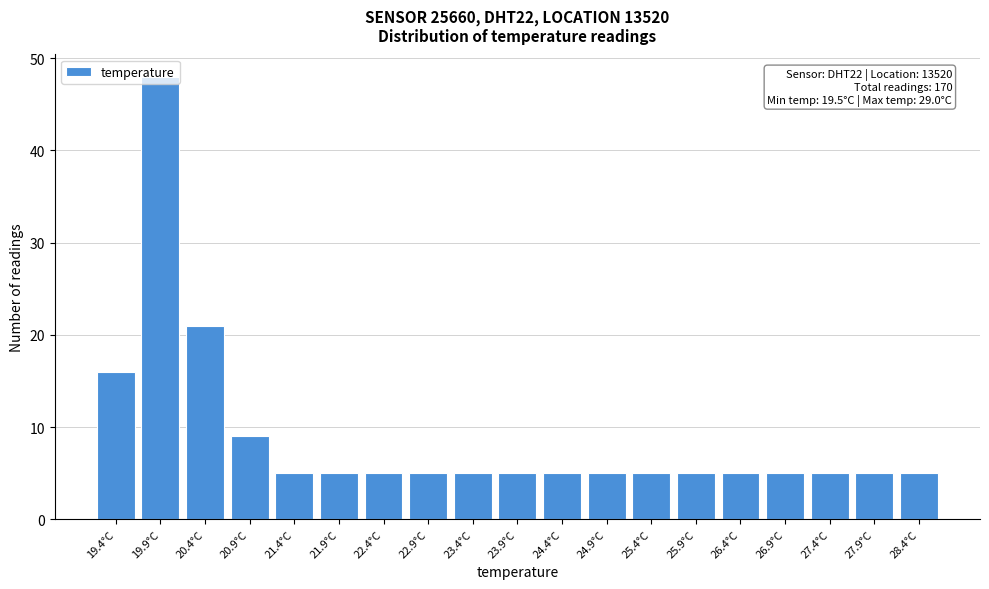

Between 19.4°C and 24.9°C, which is larger?

19.4°C